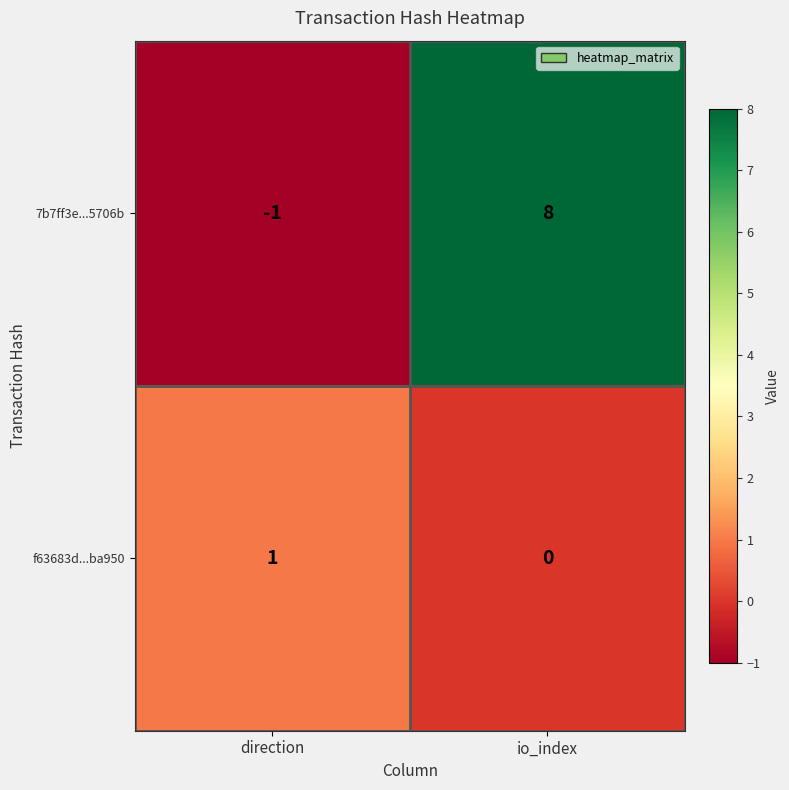

Which series changed the most between direction and io_index?

7b7ff3e...5706b